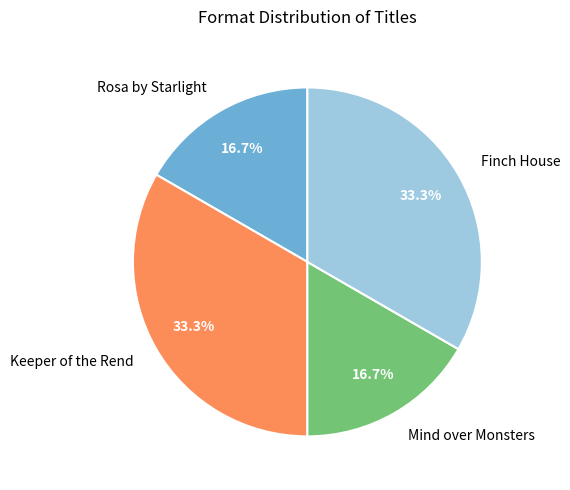

Does Mind over Monsters account for over 50% of the chart?

No